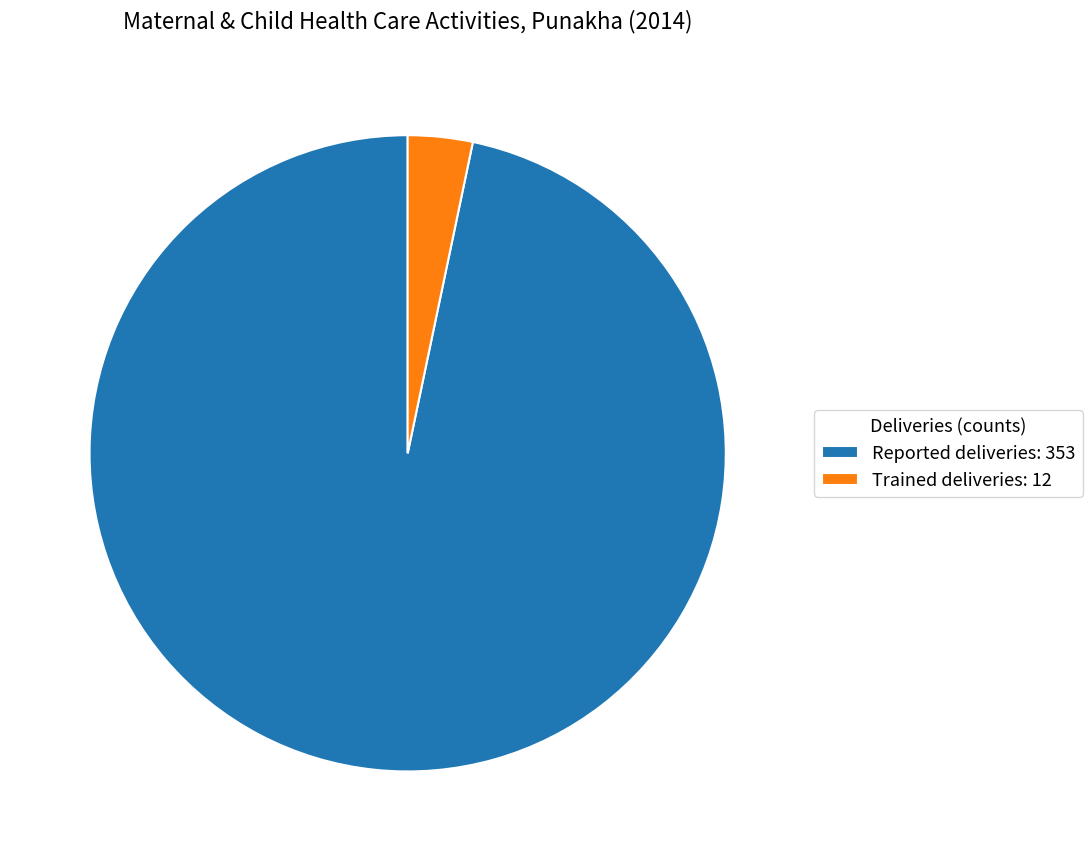

Combined, do Reported deliveries: 353 and Trained deliveries: 12 account for over 50%?

Yes